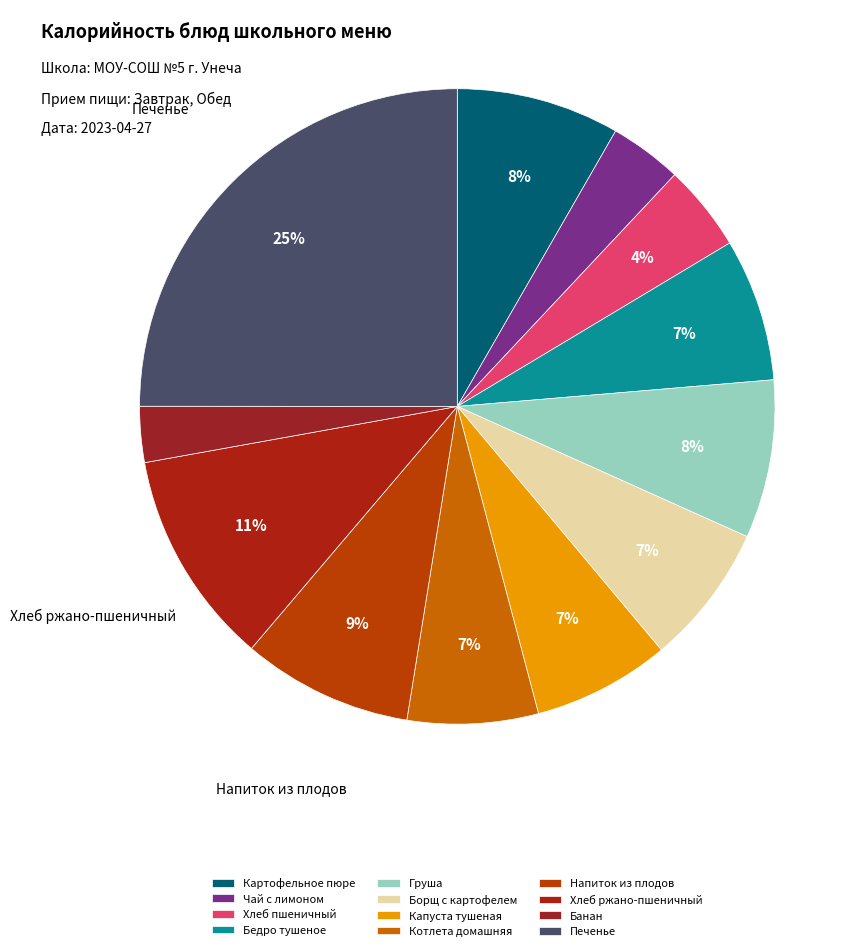

To the nearest percent, what is the combined percentage of Хлеб ржано-пшеничный and Печенье?

36%